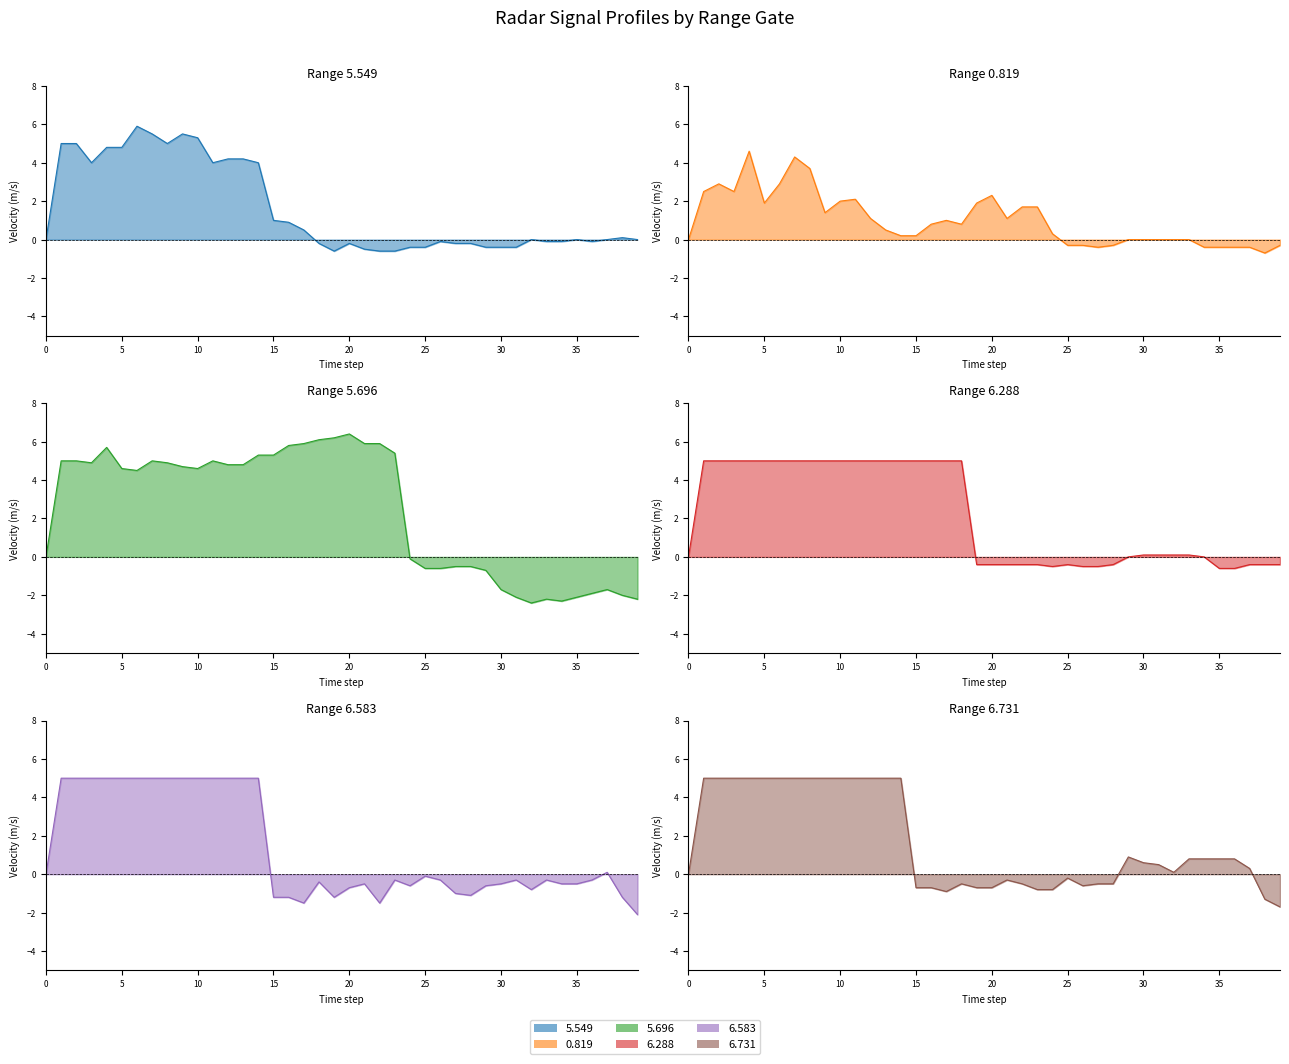

Which series has the largest total across all categories?

5.696